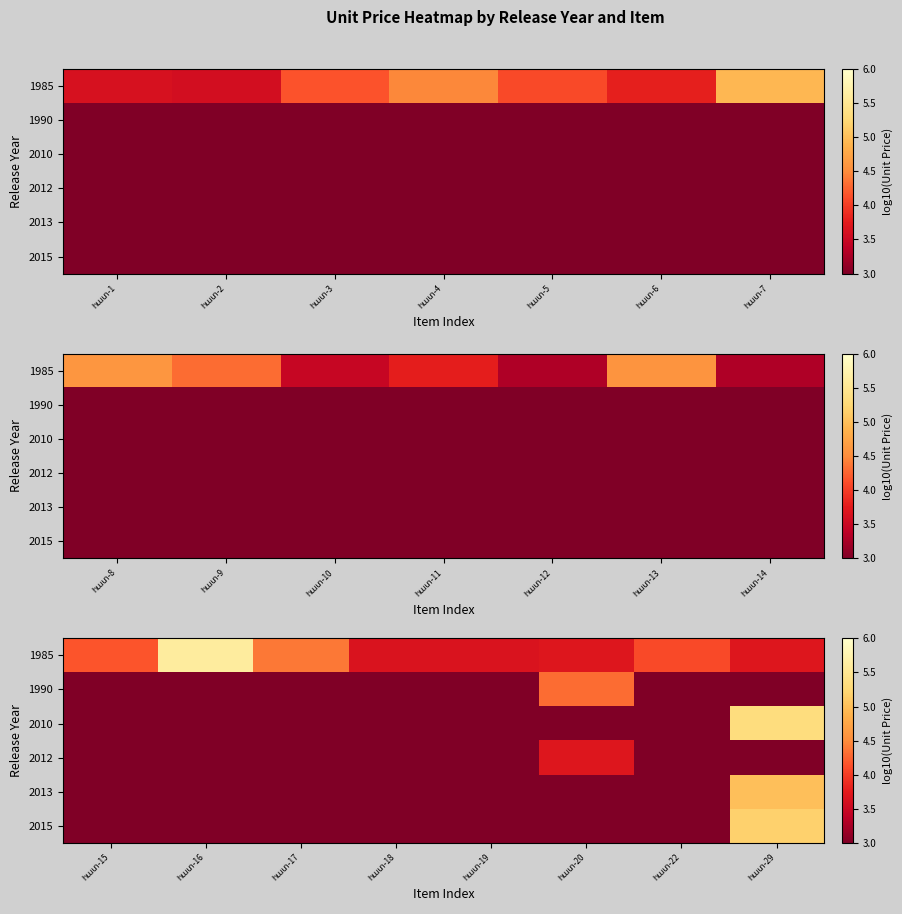

What is the total value across all series at հատ-20?

20.7